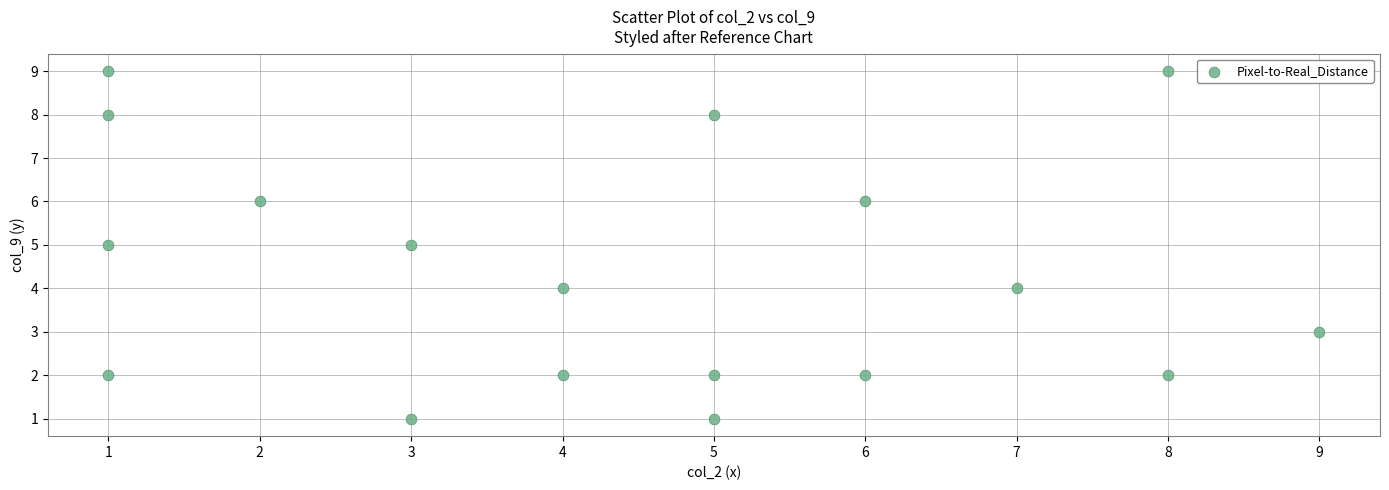

What is the range of Y values (max minus min)?

8